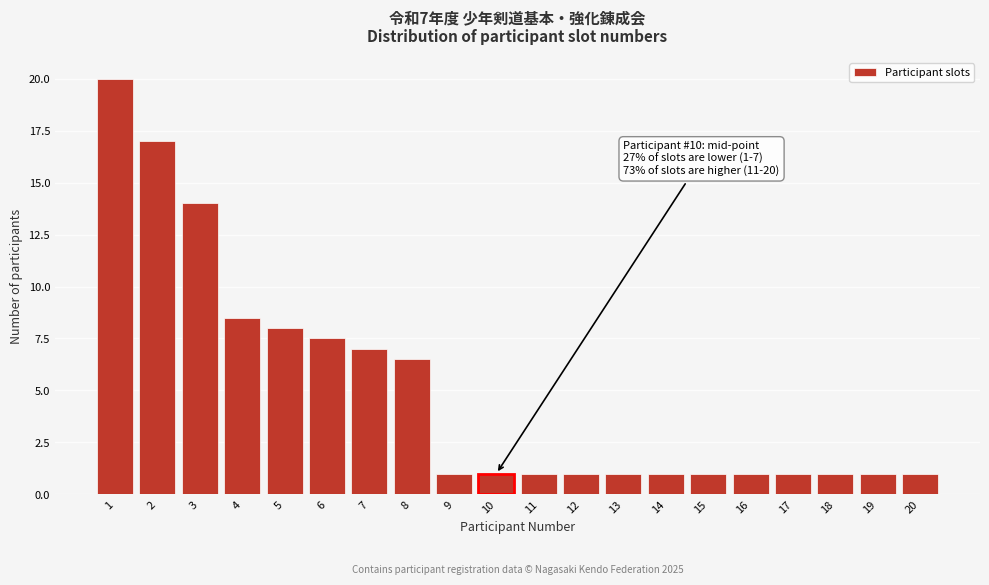

Reading left to right, what are all the values shown in this chart?

20.0	17.0	14.0	8.5	8.0	7.5	7.0	6.5	1.0	1.0	1.0	1.0	1.0	1.0	1.0	1.0	1.0	1.0	1.0	1.0